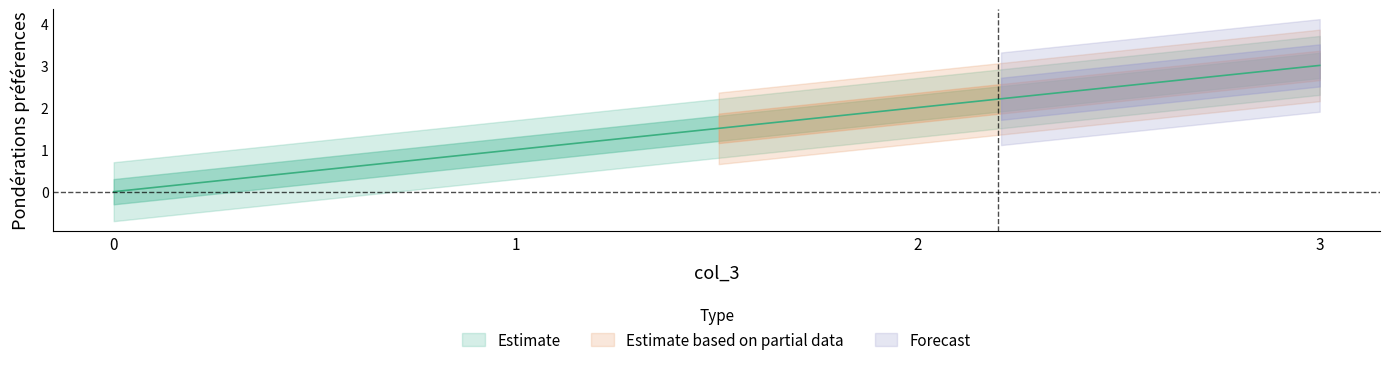

What is the value of the 3rd point from the left?

1